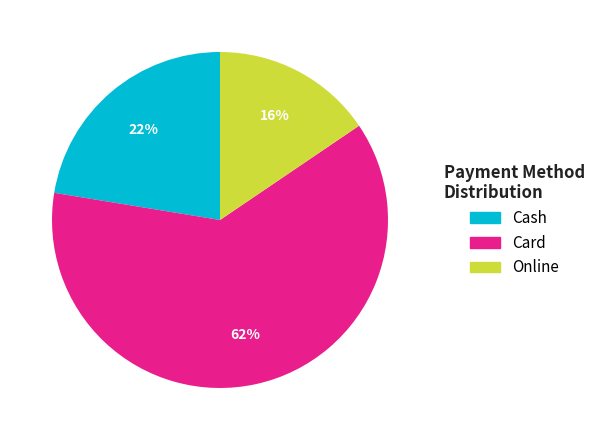

Which slice represents more than half of the pie?

Card